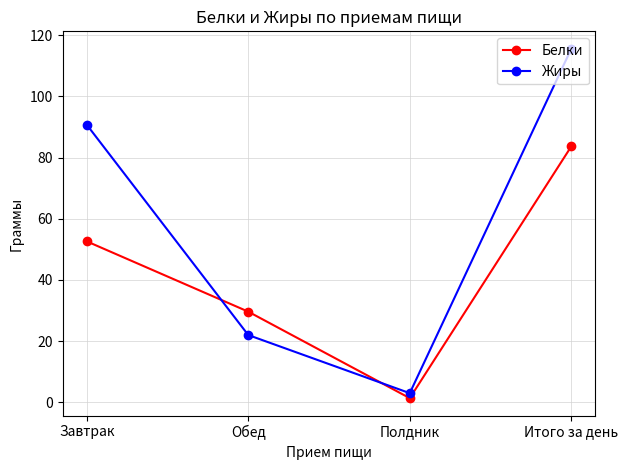

Between Завтрак and Итого за день, which series saw the biggest shift?

Белки